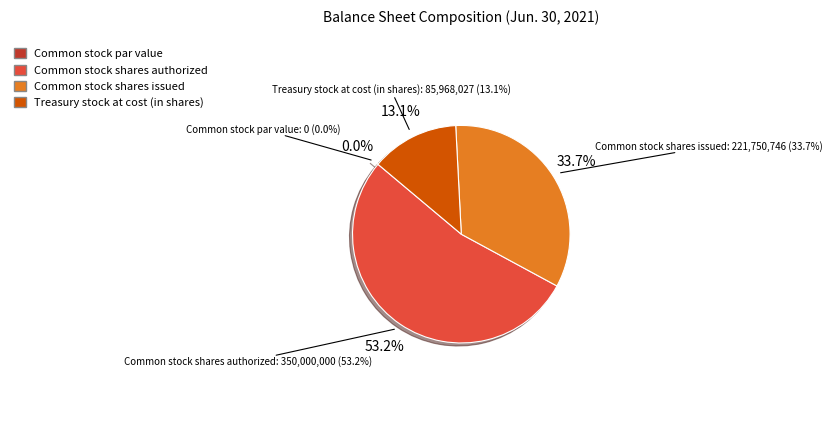

Does Common stock shares issued account for over 50% of the chart?

No